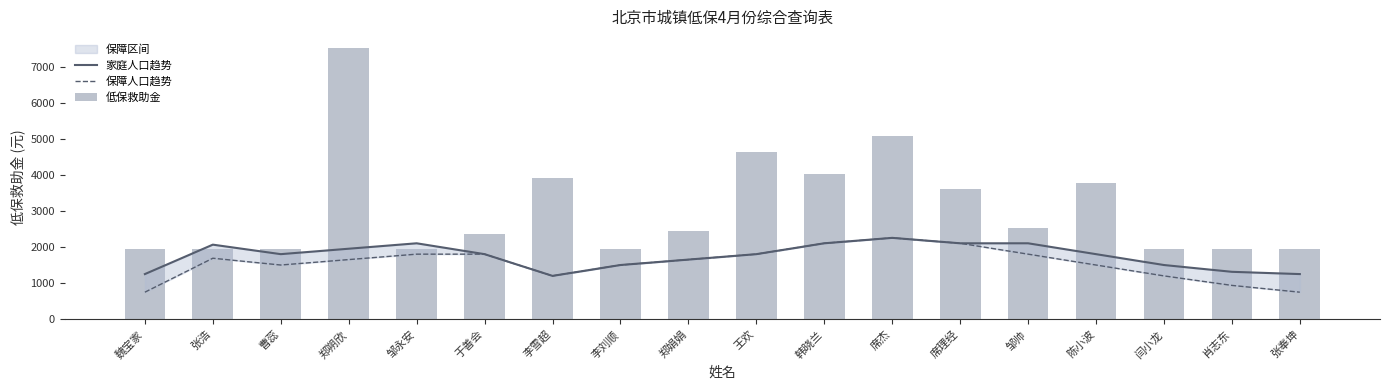

What is the sum of all 家庭人口趋势 values?

31679.3